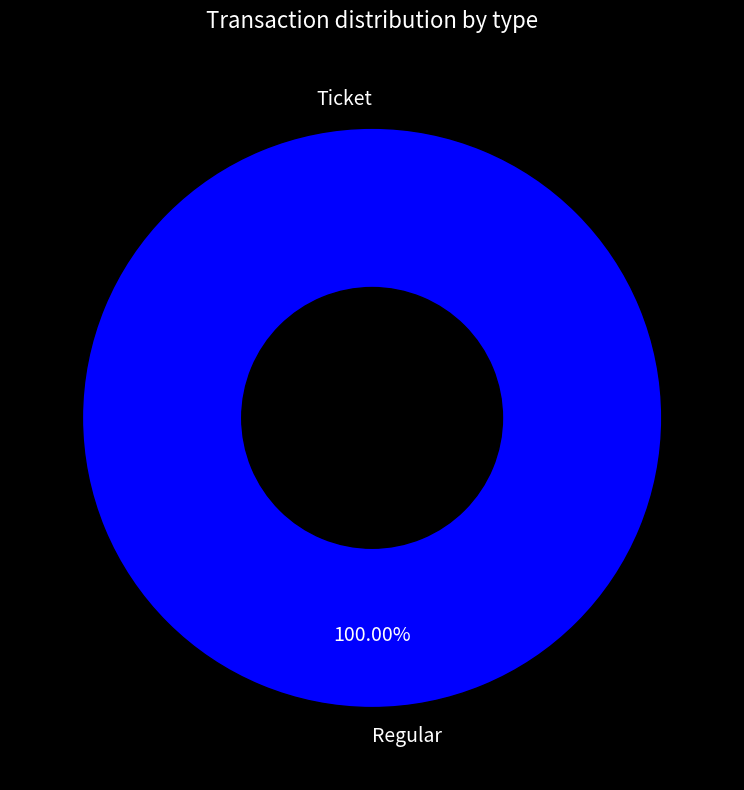

How many segments does this pie chart have?

2